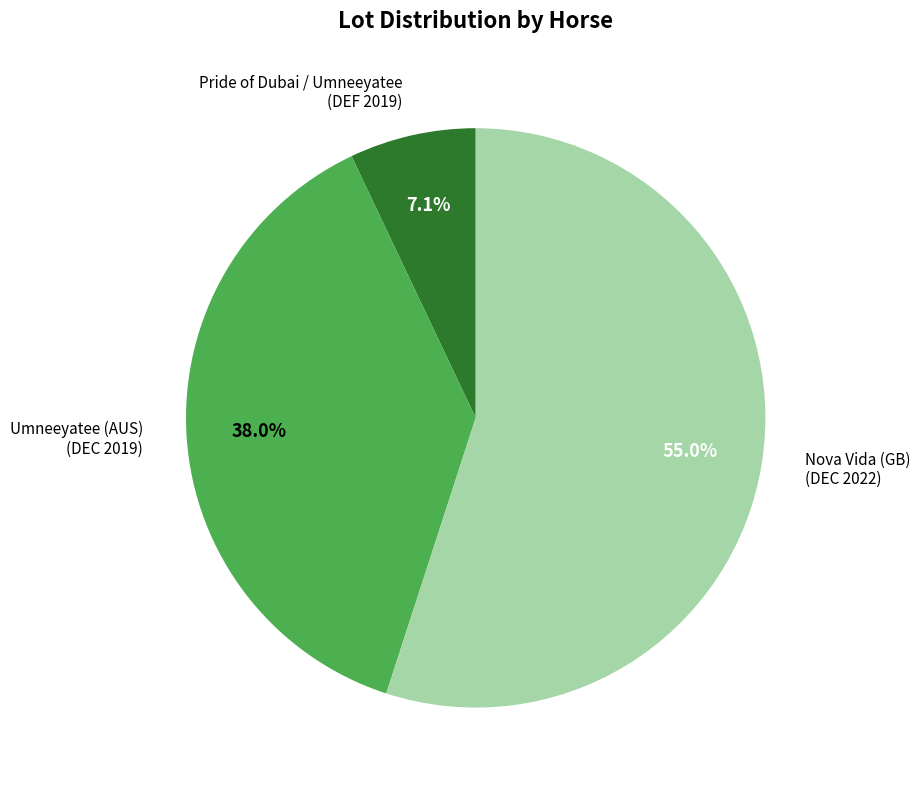

Does any single category account for the majority?

Yes